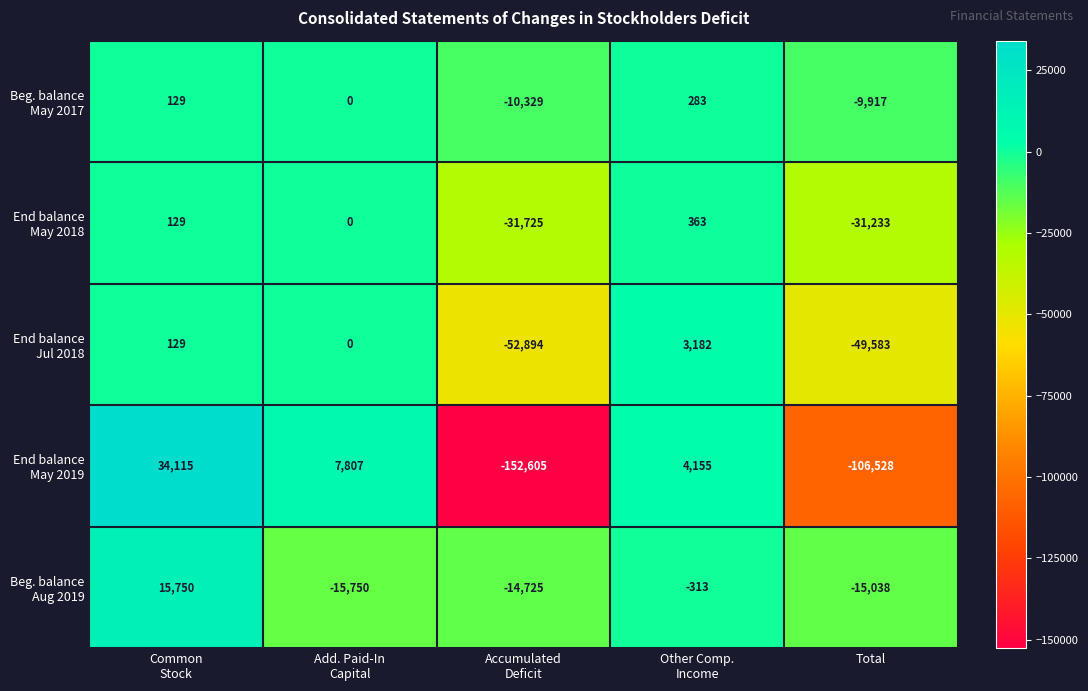

What is the minimum value shown in the chart?

-152605